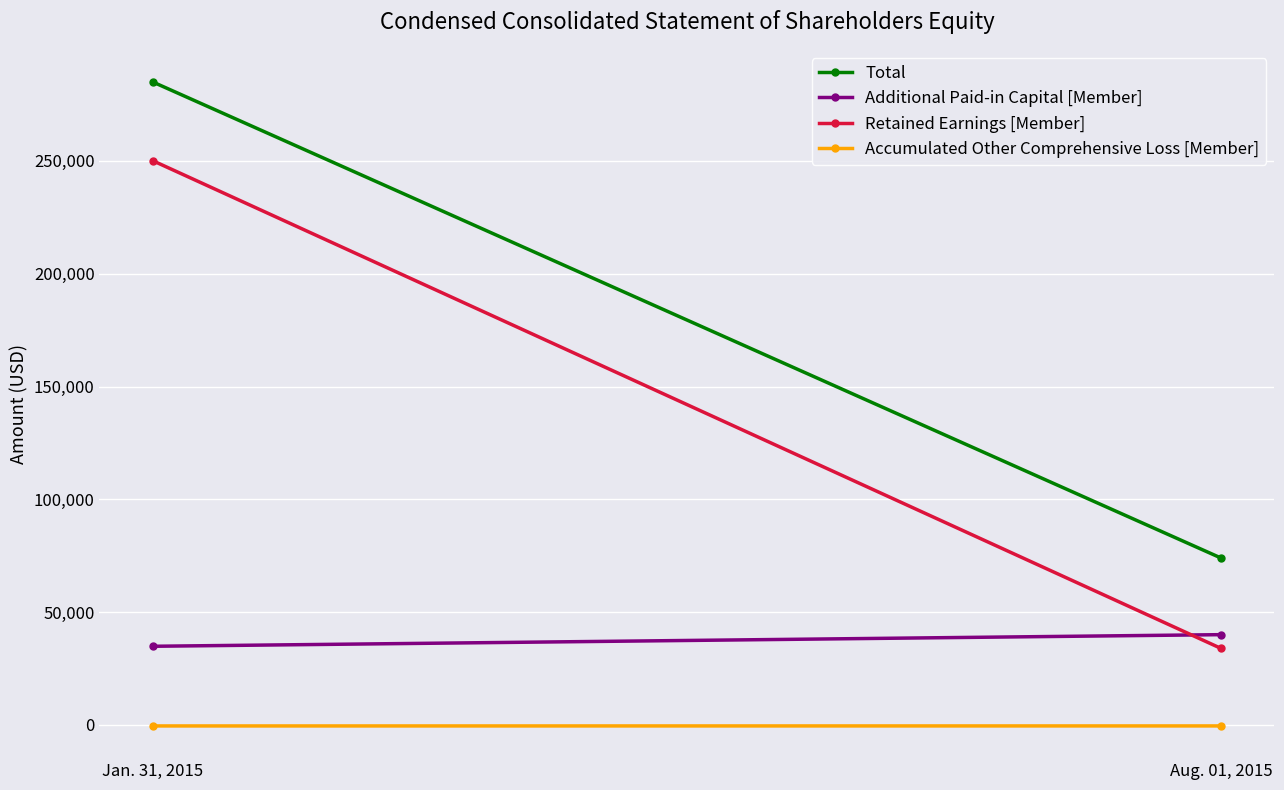

What is the sum of the Total values at Aug. 01, 2015 and Jan. 31, 2015?

358914